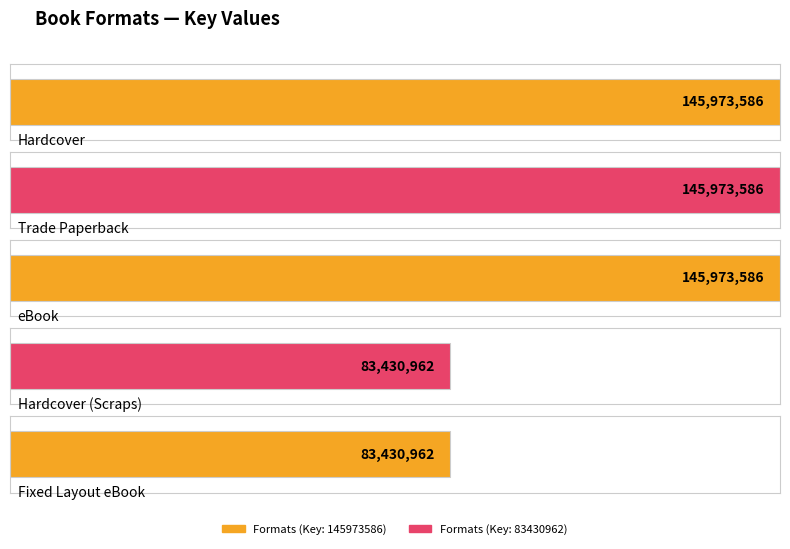

Between eBook and Trade Paperback, which is larger?

eBook